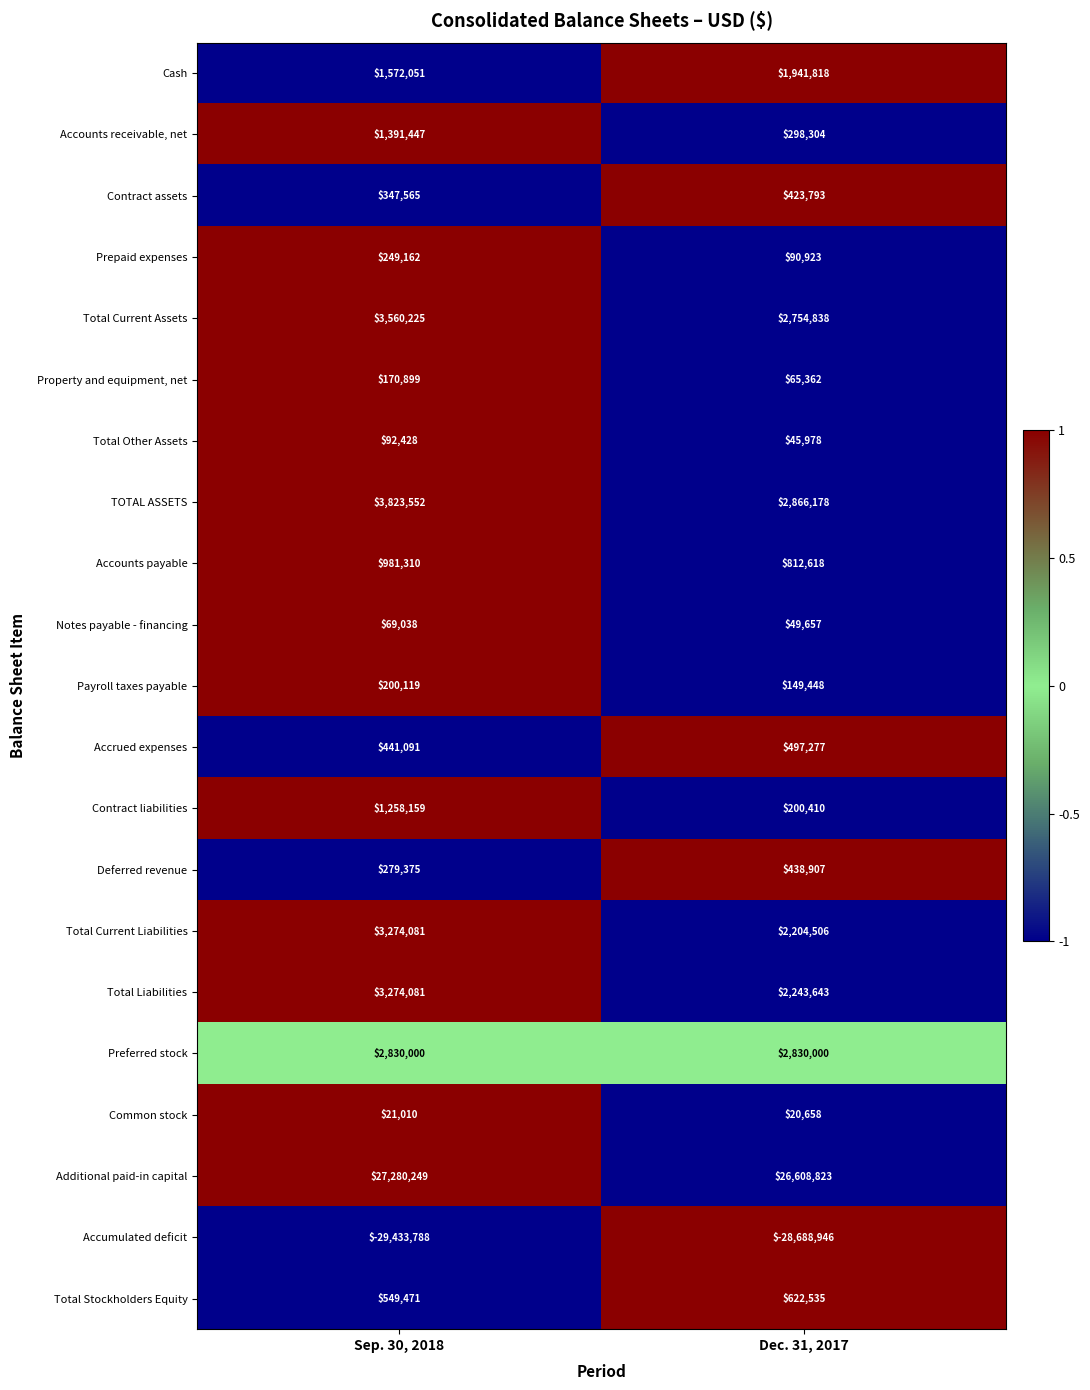

What is the approximate value of Payroll taxes payable at Dec. 31, 2017, to the nearest 10?

149450